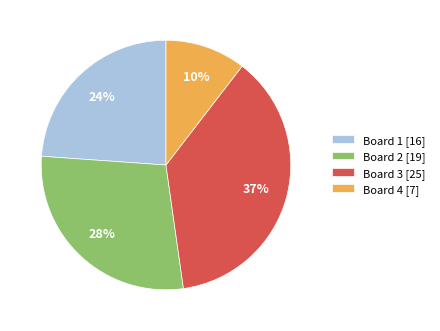

The Board 2 [19] slice represents 39% of the pie. True or false?

False